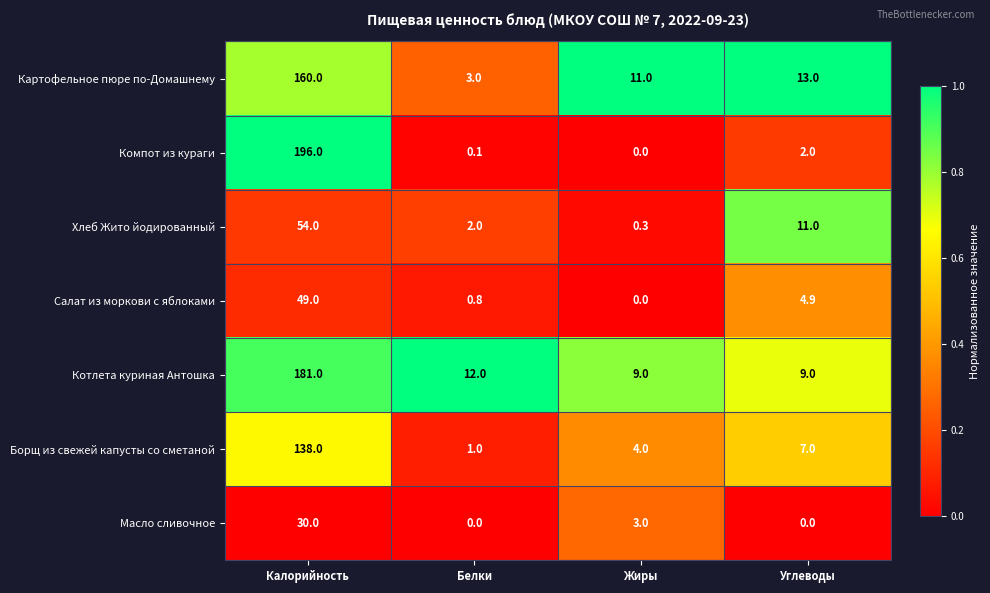

What is the sum of the Хлеб Жито йодированный values at Жиры and Калорийность?

54.3